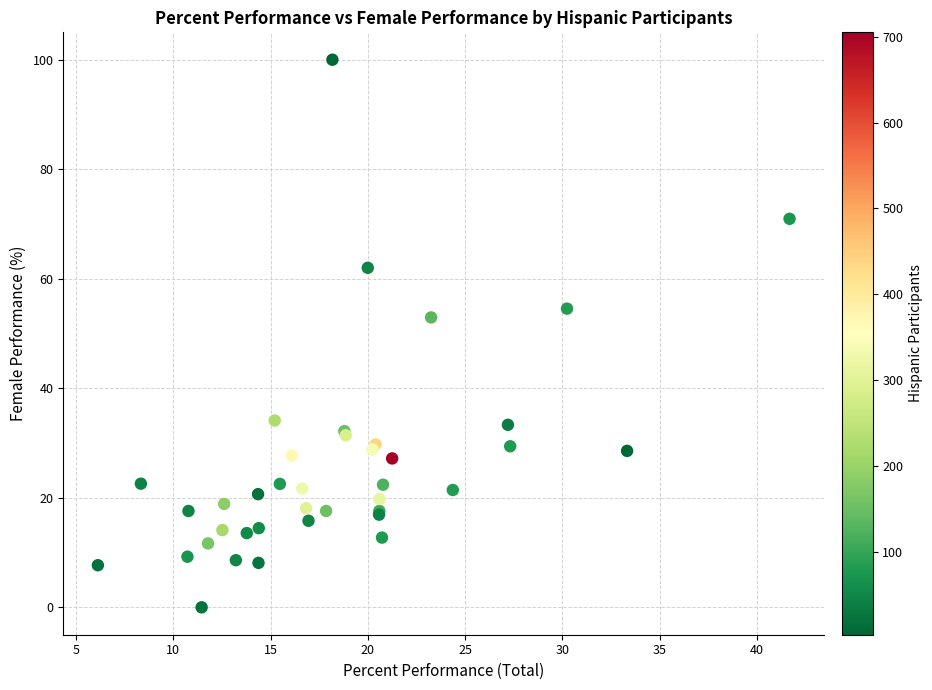

What Y value in the scatter plot is closest to 50?

52.9